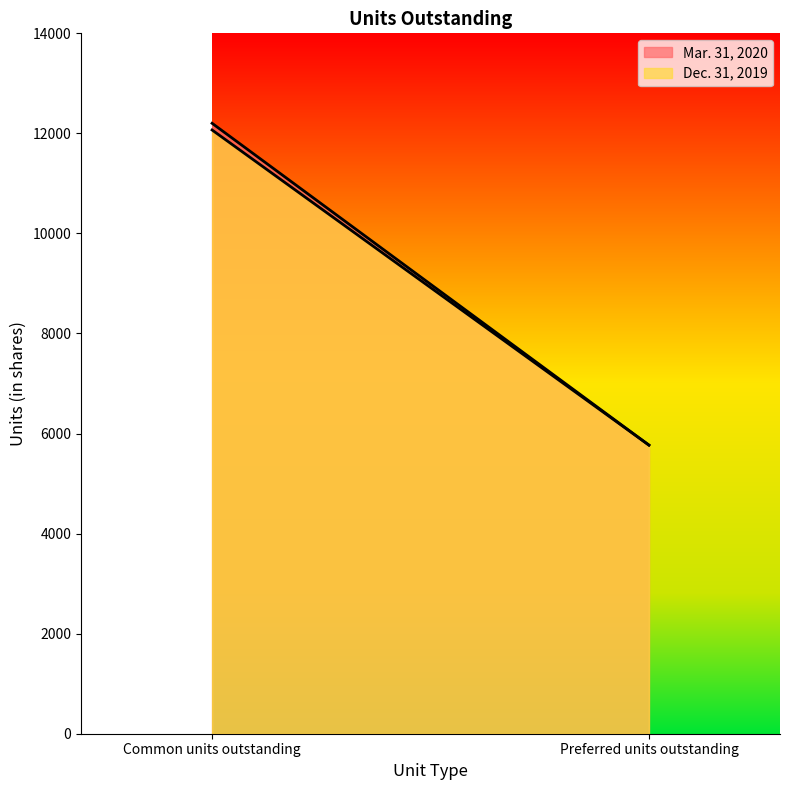

What is the minimum value shown in the chart?

5769